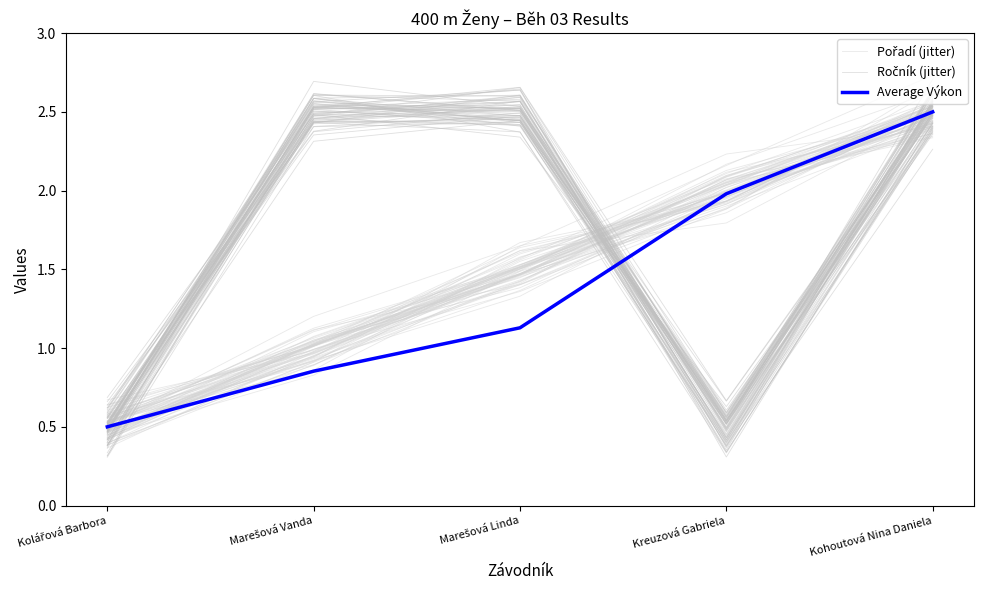

Is it true that Average Výkon equals 4.4 at Kohoutová Nina Daniela?

False